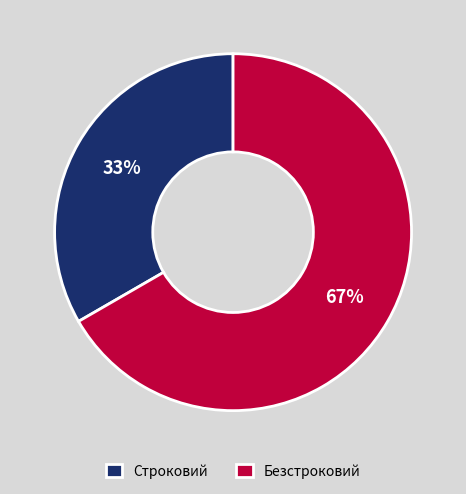

To the nearest percent, what is the average slice percentage?

50%